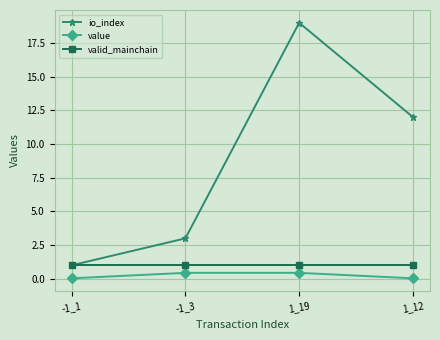

How many lines are shown in the chart?

3